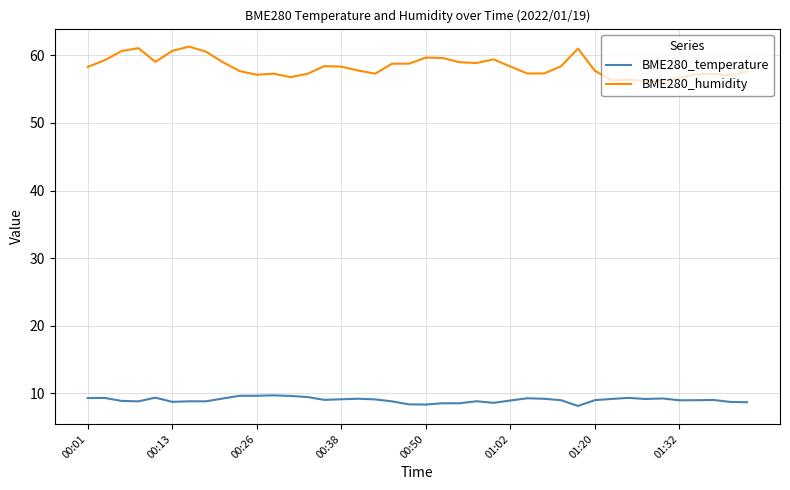

Which series has the widest spread of values?

BME280_humidity